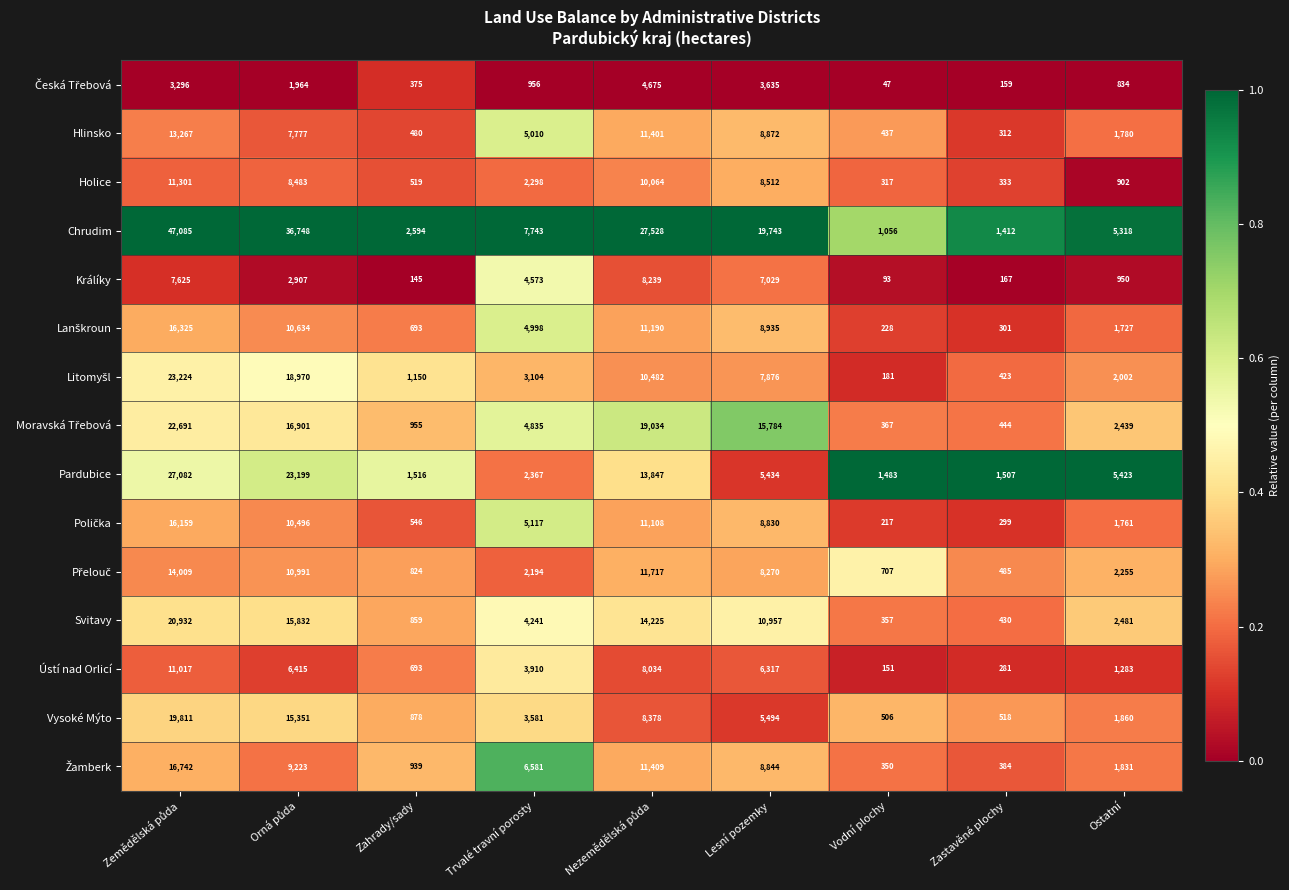

At how many categories does at least one series exceed 26466?

3